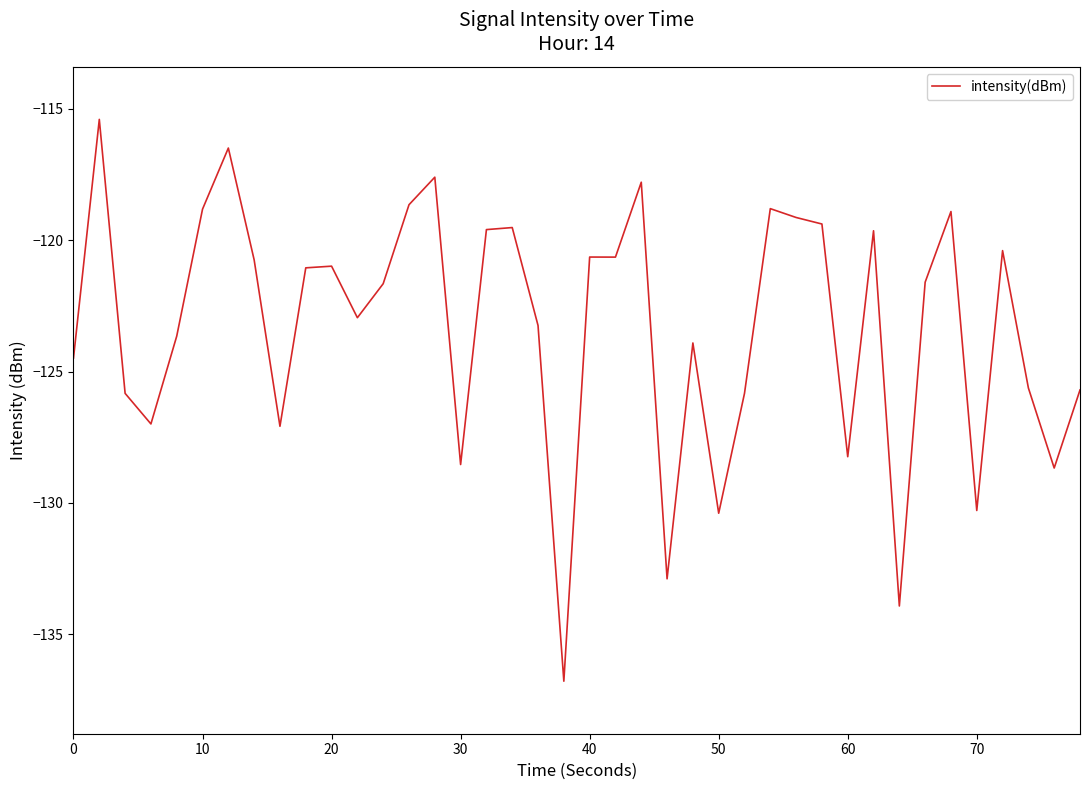

What is the difference between the maximum and minimum values?

21.4